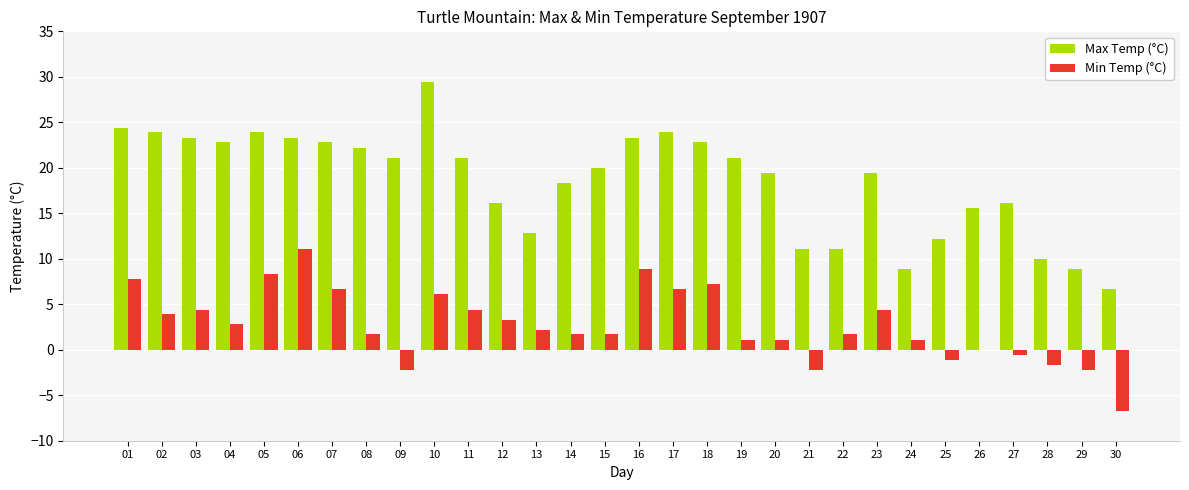

The Max Temp (°C) series shows 12.2 at 25. True or false?

True